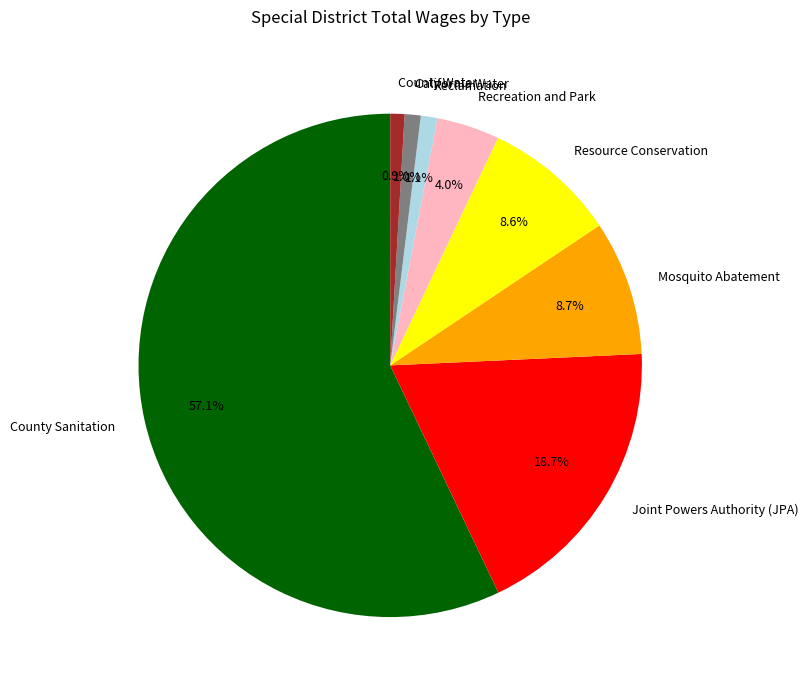

To the nearest percent, what is the difference between the largest and smallest slice percentages?

56%